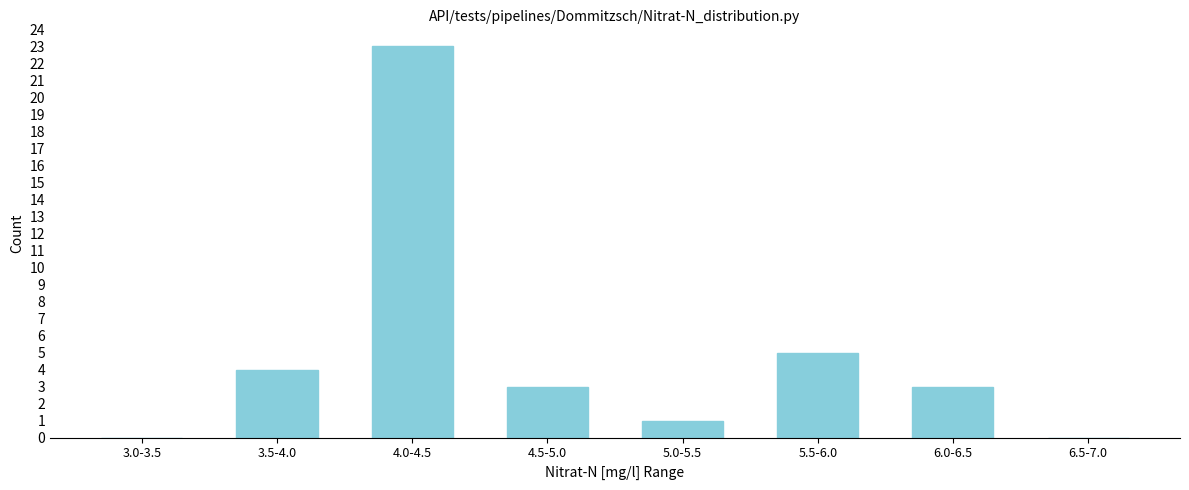

Reading left to right, list all the values displayed in this chart.

3.0-3.5=0	3.5-4.0=4	4.0-4.5=23	4.5-5.0=3	5.0-5.5=1	5.5-6.0=5	6.0-6.5=3	6.5-7.0=0